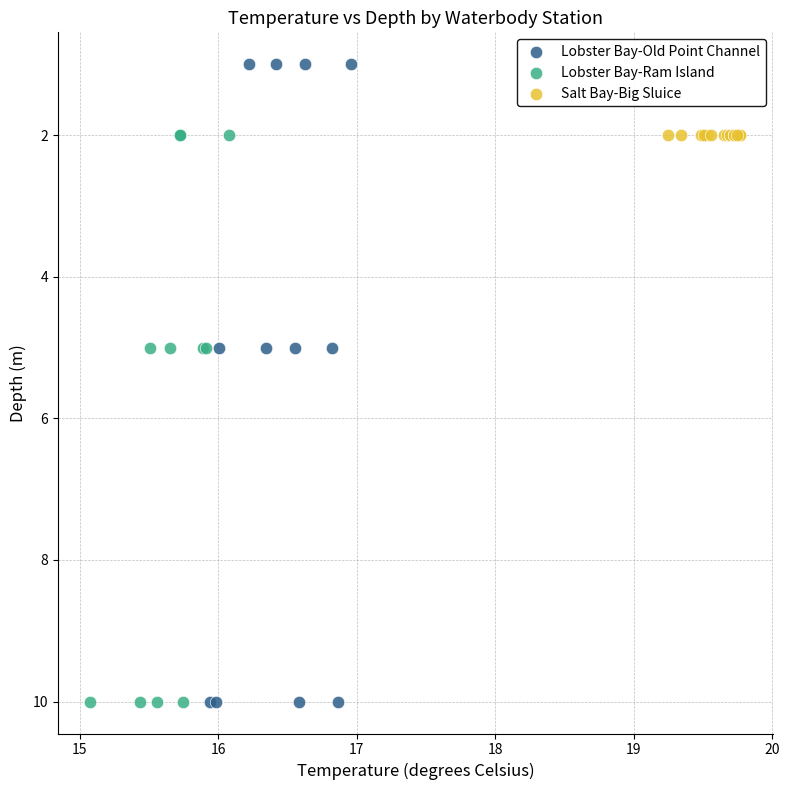

Which series contains the lowest Y value?

Lobster Bay-Old Point Channel